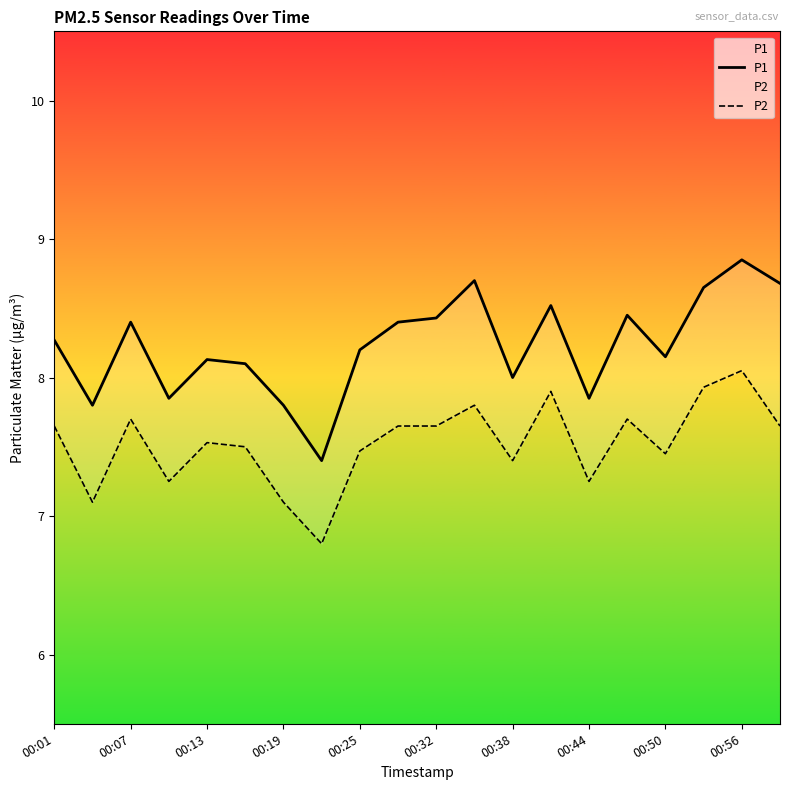

Reading left to right, transcribe all the data shown in this chart.

P1: 8.3	7.8	8.4	7.8	8.1	8.1	7.8	7.4	8.2	8.4	8.4	8.7	8.0	8.5	7.8	8.4	8.2	8.7	8.8	8.7
P2: 7.7	7.1	7.7	7.2	7.5	7.5	7.1	6.8	7.5	7.7	7.7	7.8	7.4	7.9	7.2	7.7	7.5	7.9	8.1	7.7